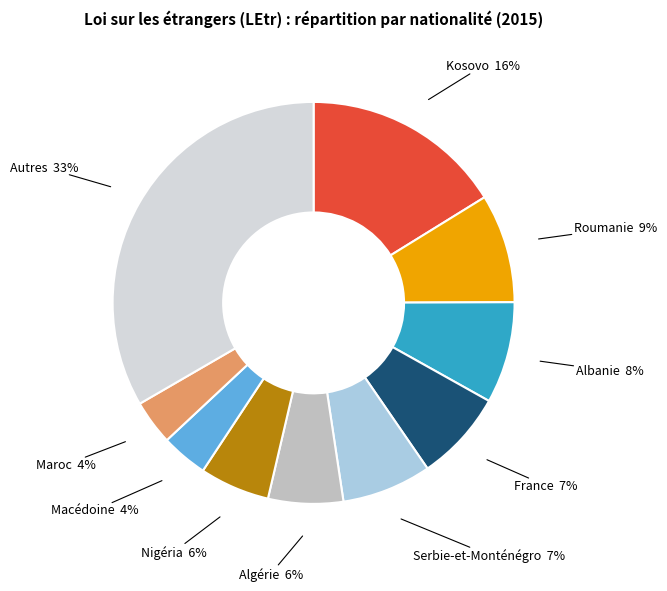

To the nearest percent, what is the average slice percentage?

10%